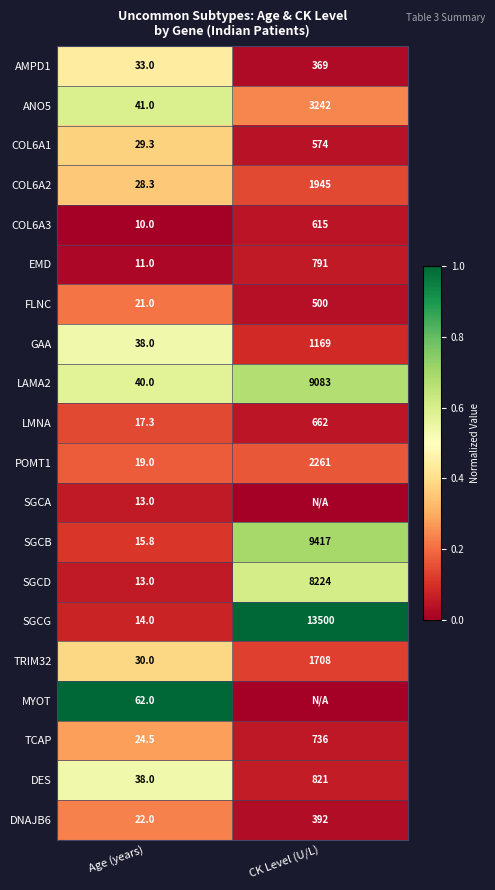

Between CK Level (U/L) and Age (years), which is larger?

Age (years)